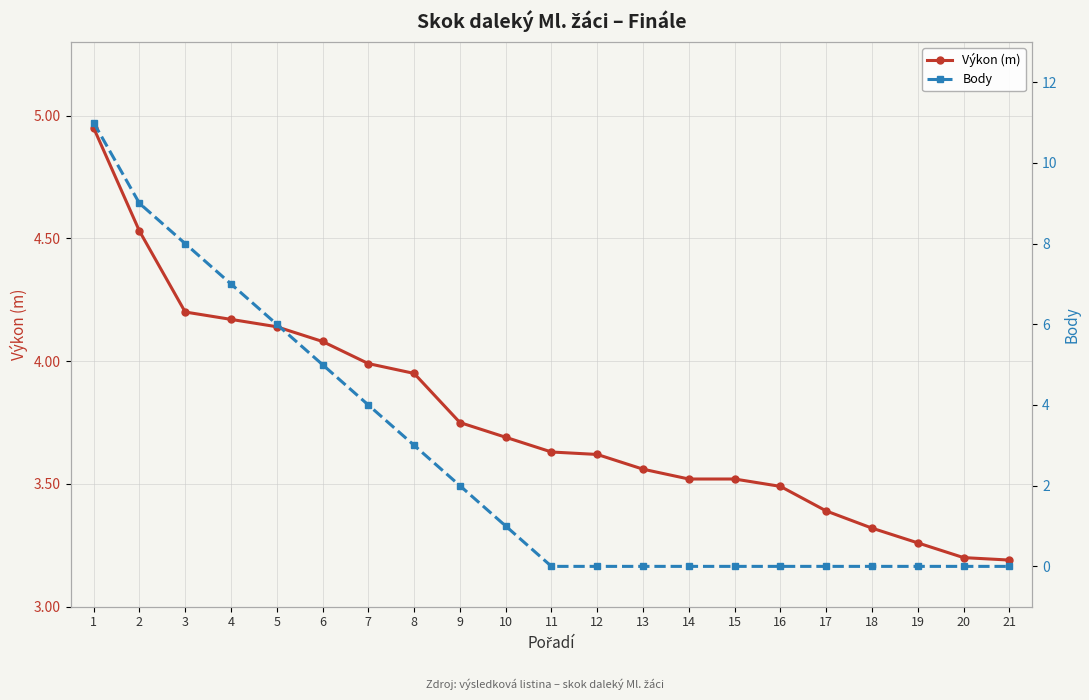

What is the difference between the Výkon (m) values at 6 and 7?

0.1